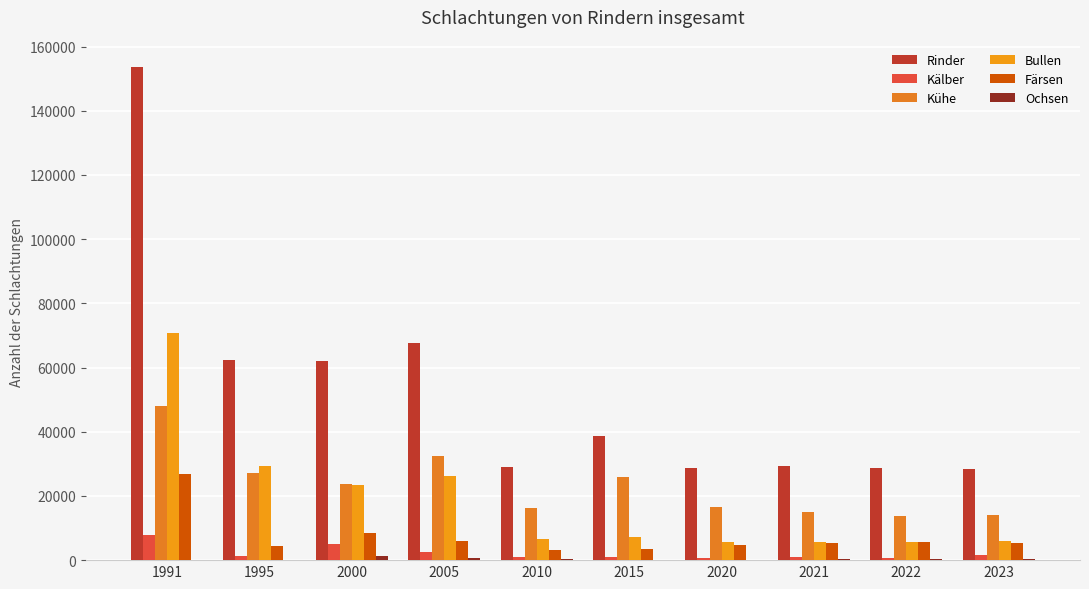

How many series are shown in this chart?

6